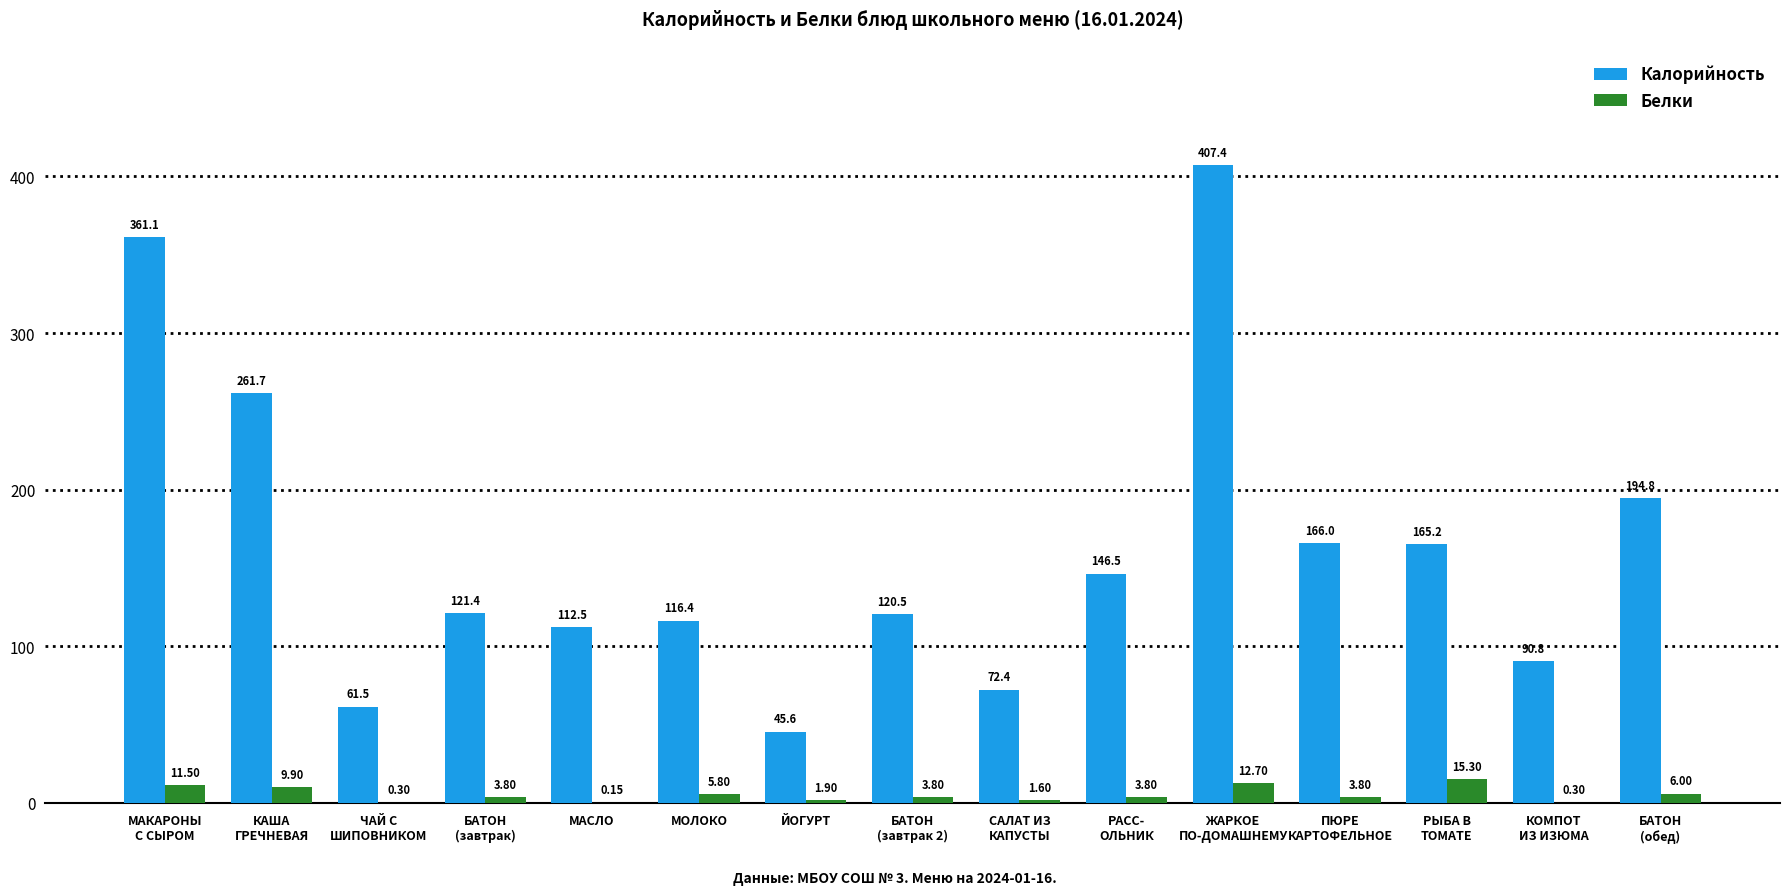

How many groups of bars are there?

15